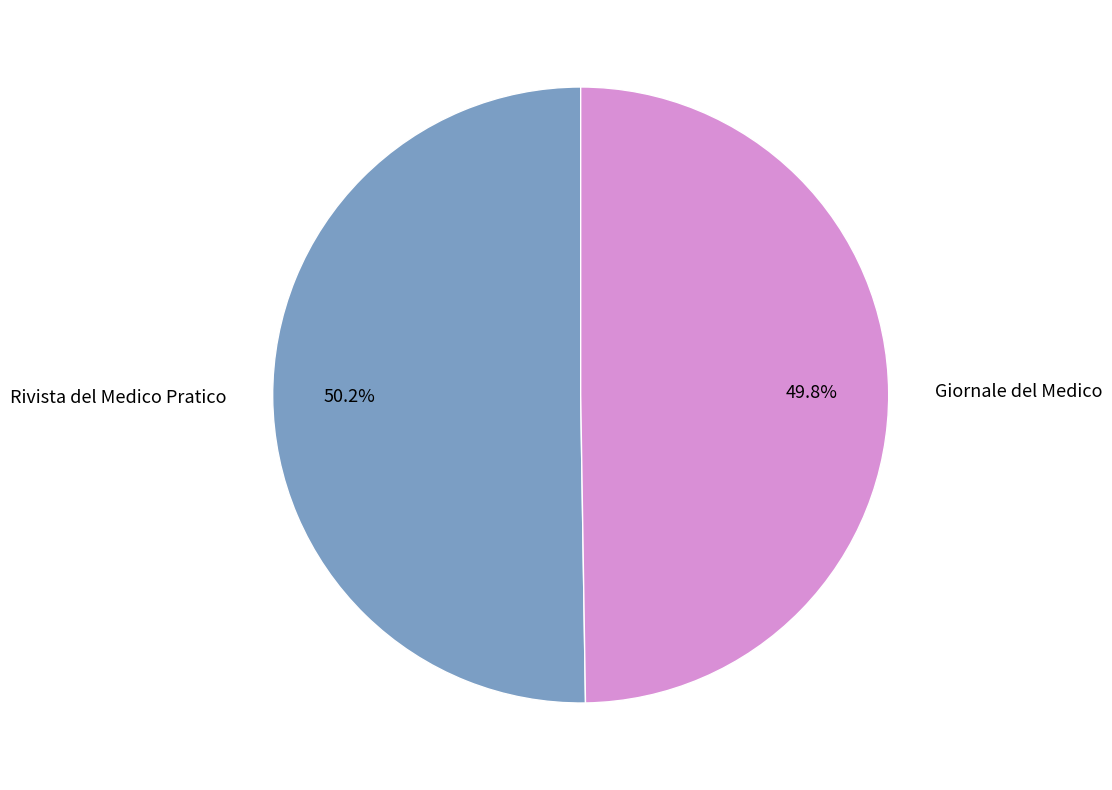

What portion of the pie excludes Giornale del Medico?

50.2%